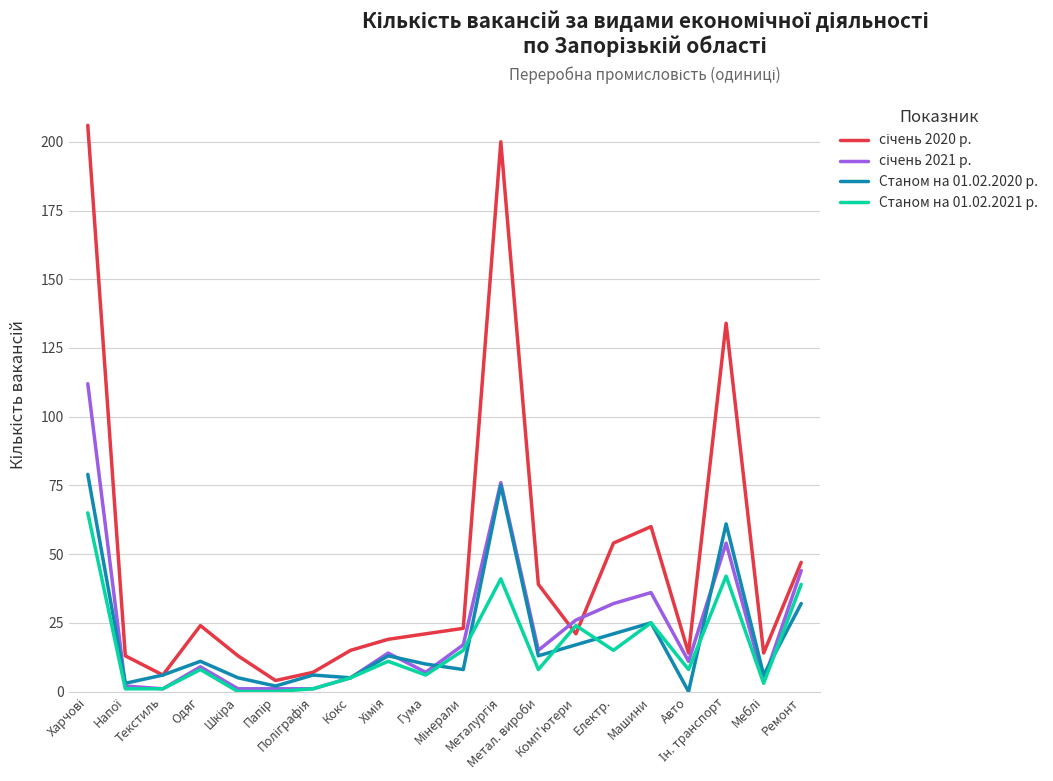

What is the difference between the second highest and minimum values in the Станом на 01.02.2021 р. series?

42